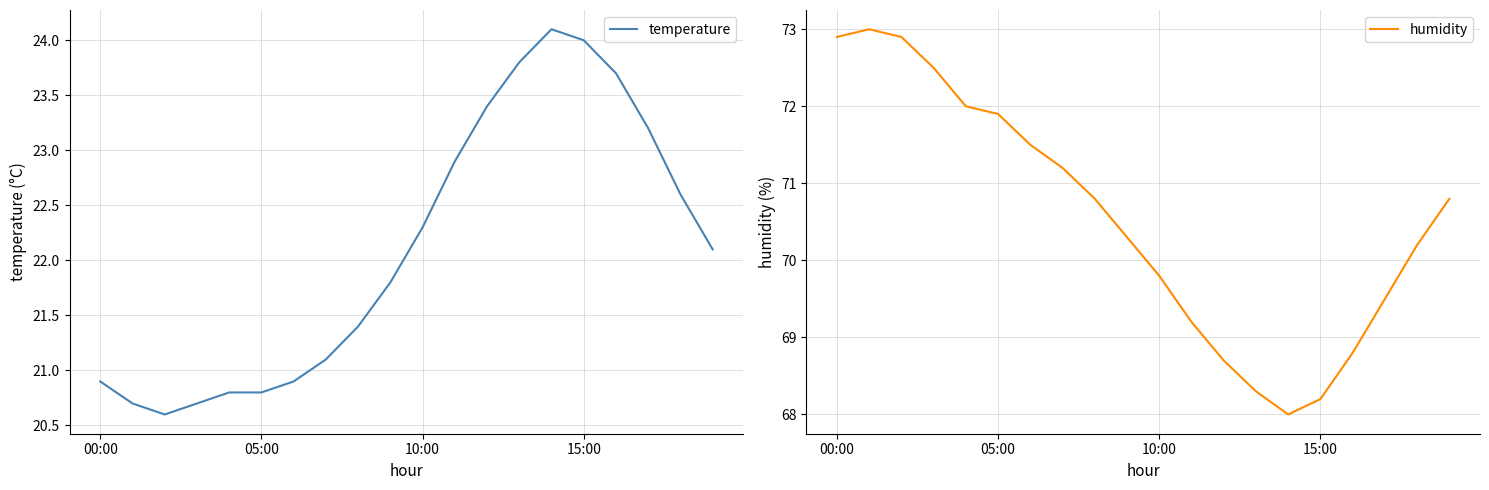

What is the total value across all series at 11?

92.1